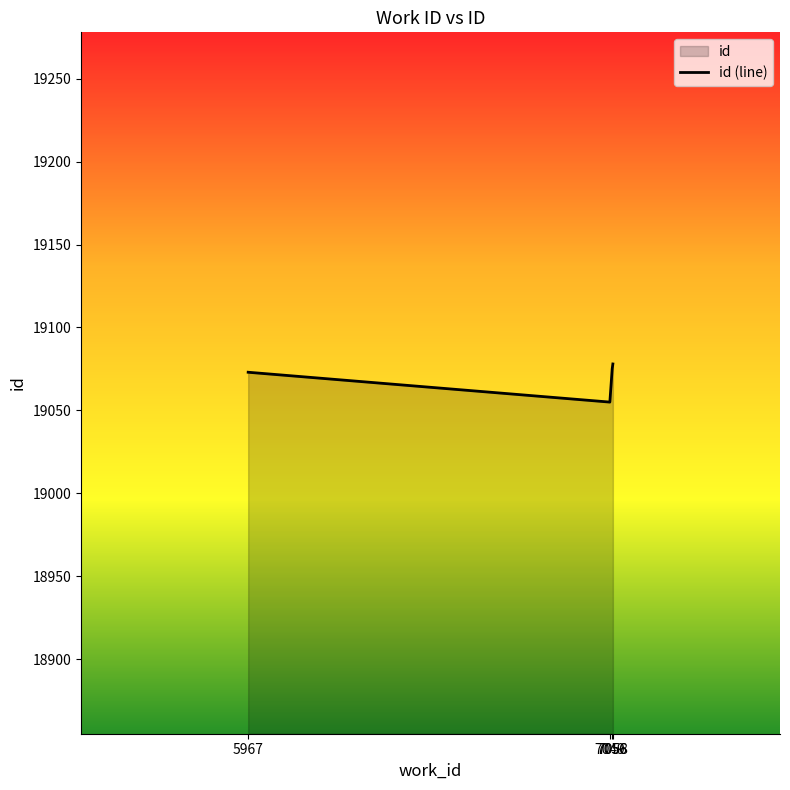

Does the chart display data point markers on the line(s)?

No